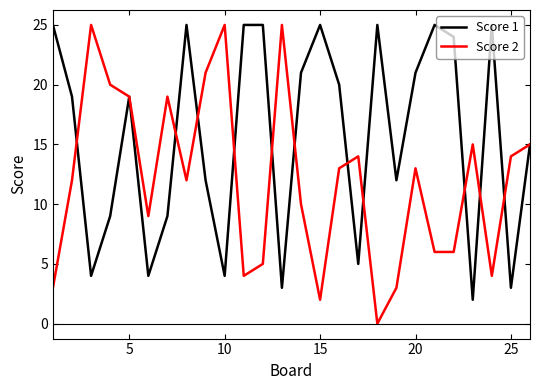

Which series has the largest range (max minus min)?

Score 2